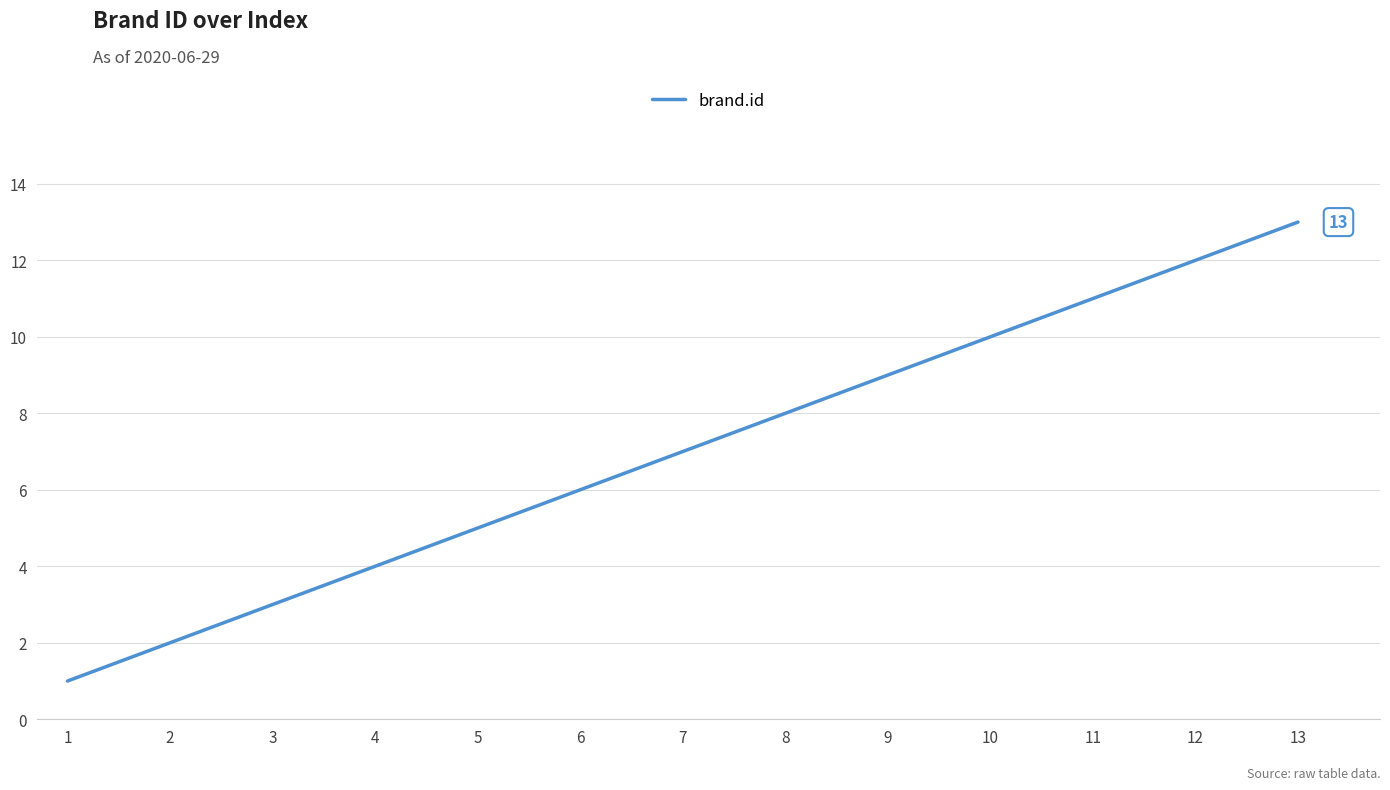

Reading left to right, what are all the values shown in this chart?

1=1	2=2	3=3	4=4	5=5	6=6	7=7	8=8	9=9	10=10	11=11	12=12	13=13